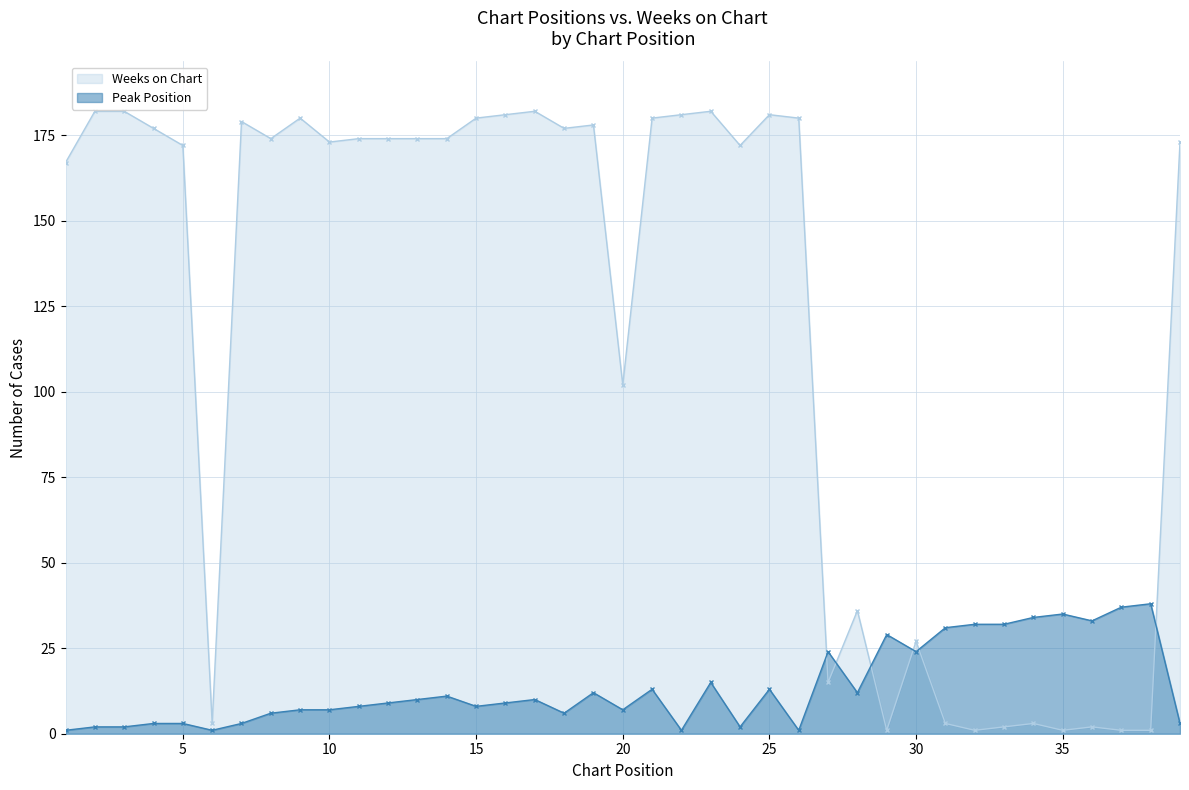

How many data points in Weeks on Chart are above 174?

15